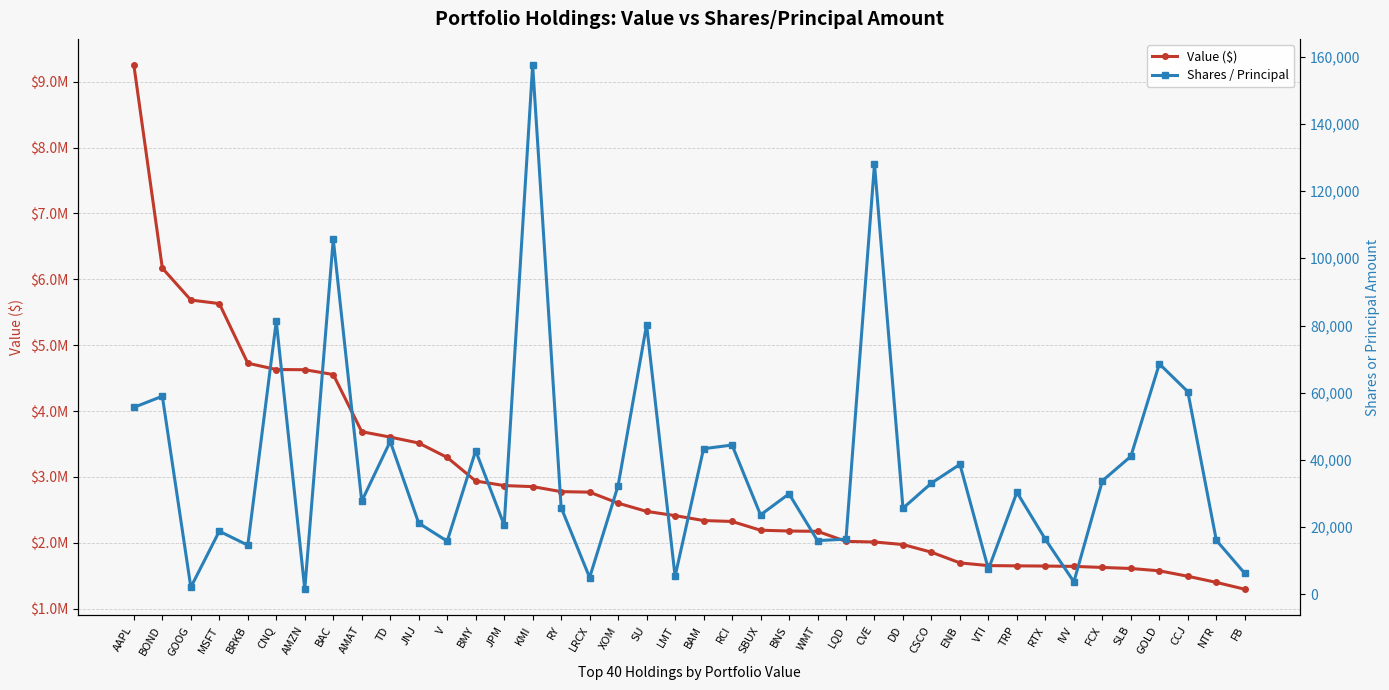

True or false: Value ($) and Shares / Principal intersect in this chart.

False